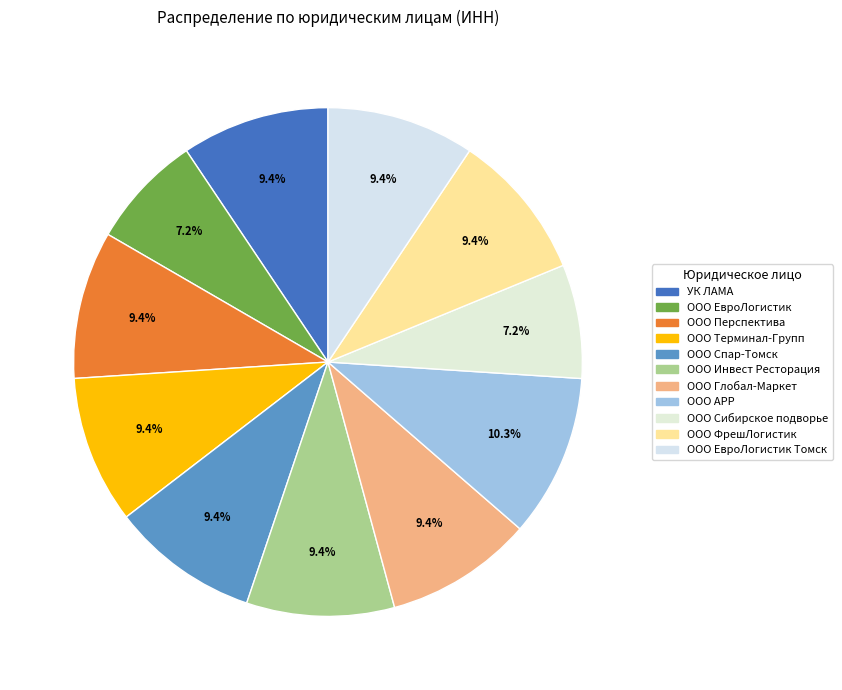

Does any single category account for the majority?

No